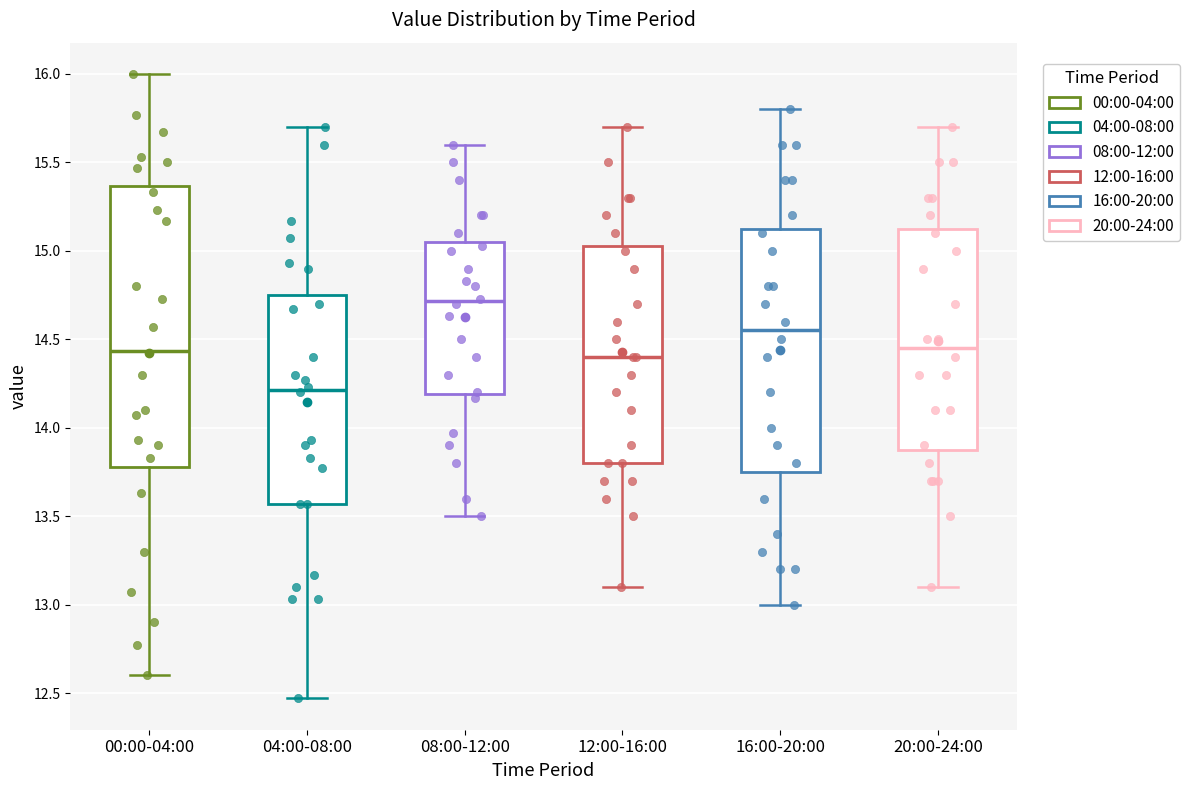

Which box has the lowest median line?

04:00-08:00